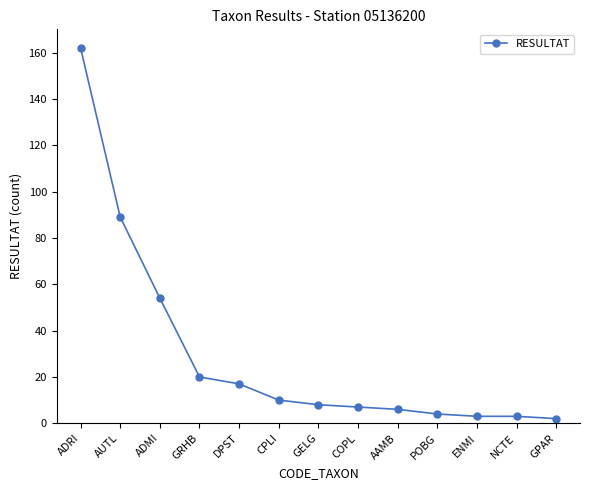

What is the smallest value displayed?

2